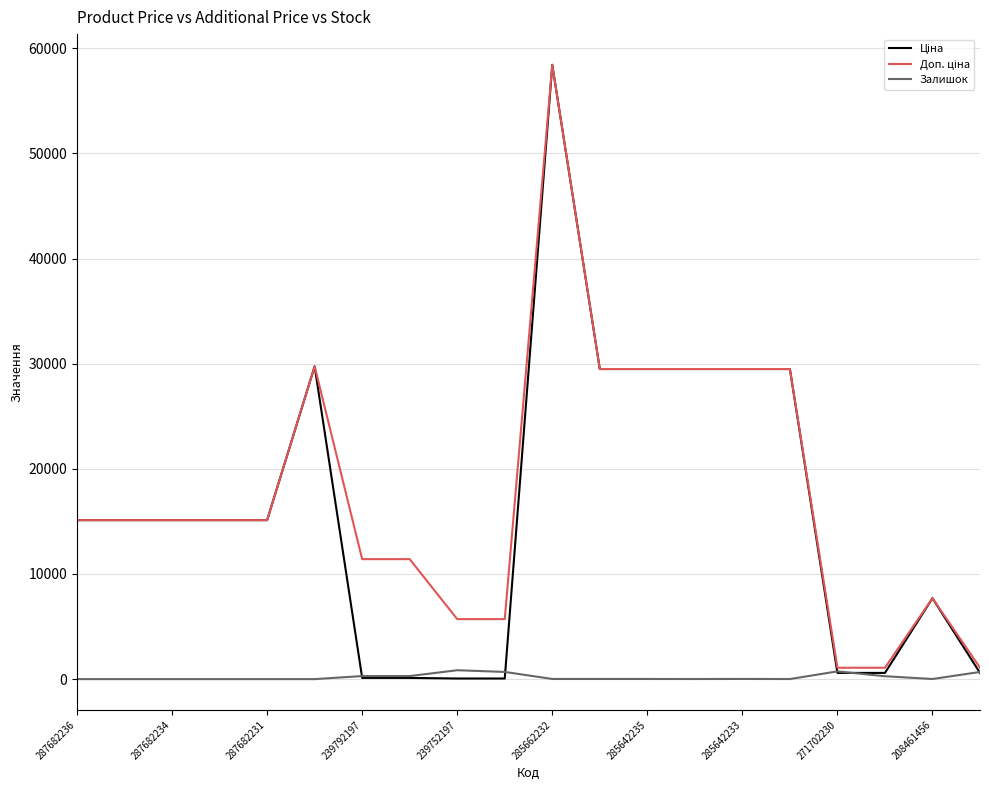

What is the greatest value displayed?

58426.5